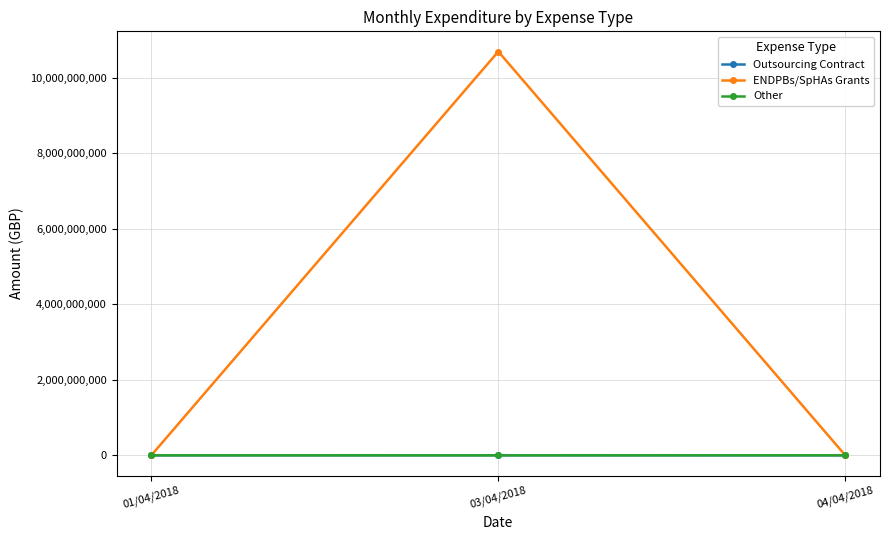

What is the average value of the Other series?

954232.2